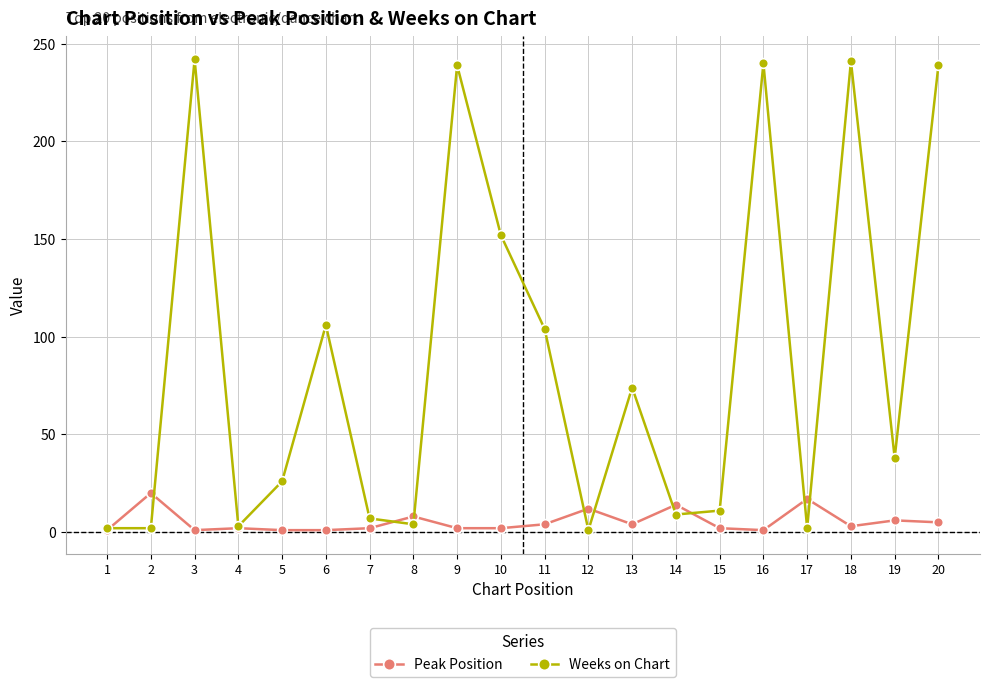

How many lines are shown in the chart?

2